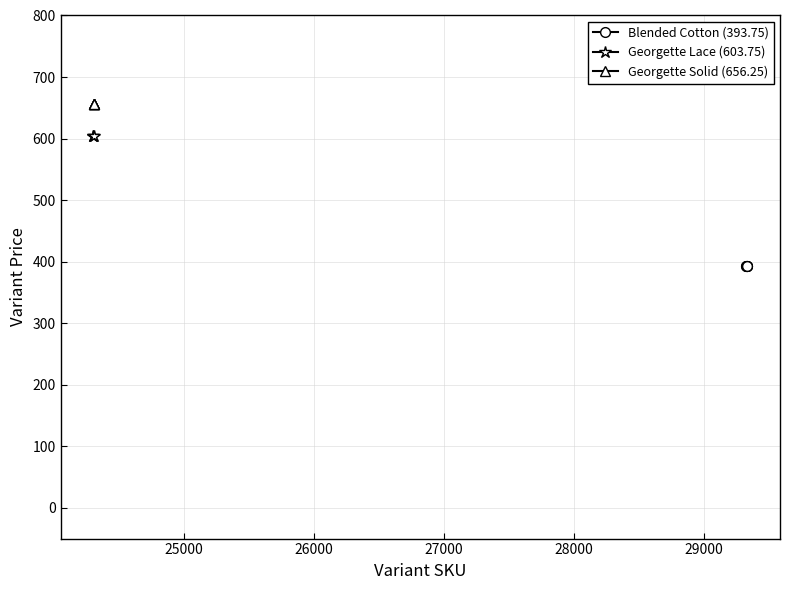

Rank the series at 7 from highest to lowest value.

Georgette Solid (656.25), Georgette Lace (603.75), Blended Cotton (393.75)